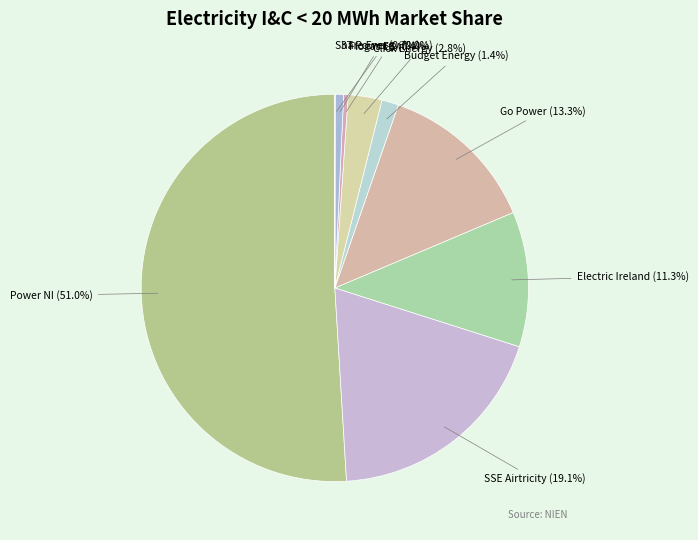

Does any single category account for the majority?

Yes